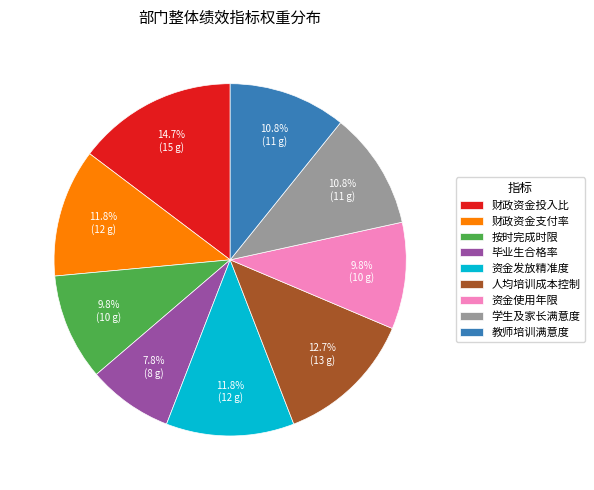

How many segments does this pie chart have?

9